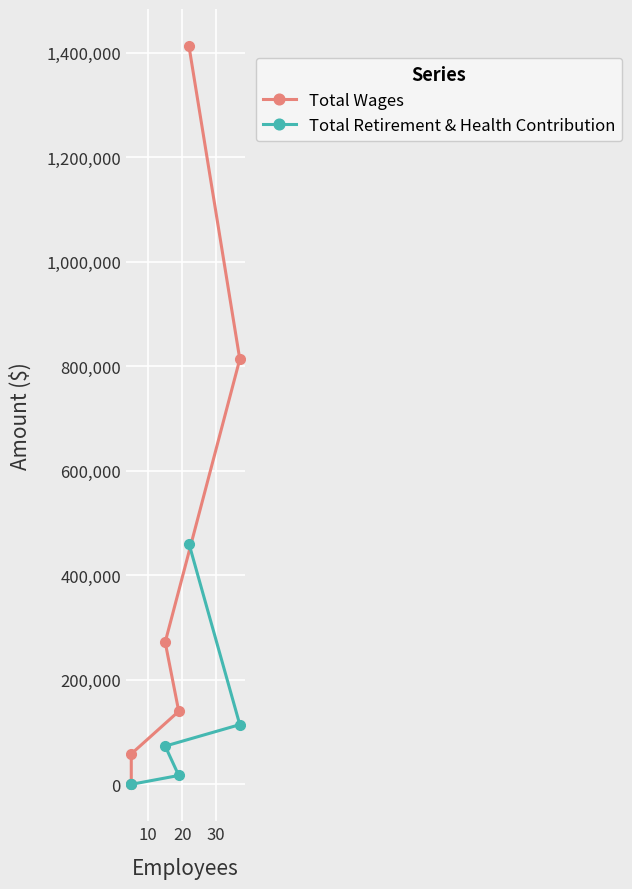

What is the sum of all Total Retirement & Health Contribution values?

665178